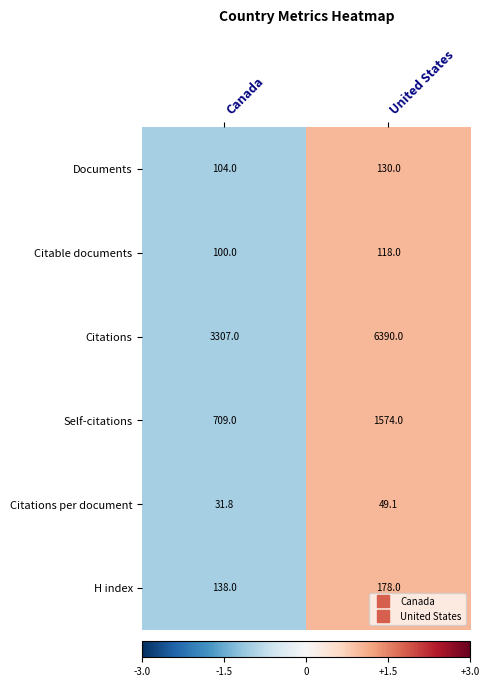

Which series changed the most between Canada and United States?

Citations